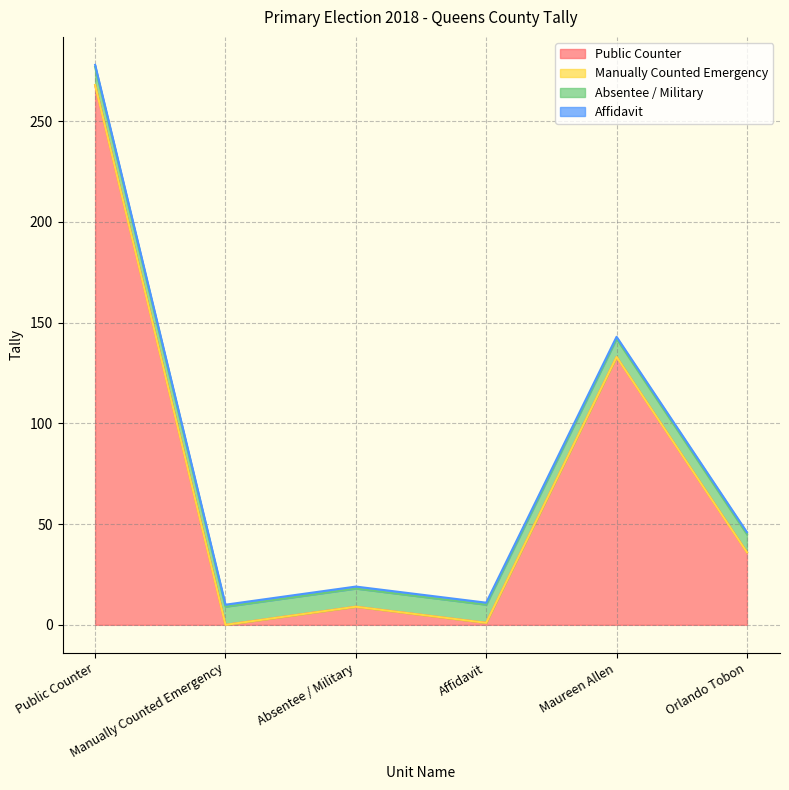

At Maureen Allen, list the series in order from largest to smallest.

Public Counter, Absentee / Military, Affidavit, Manually Counted Emergency